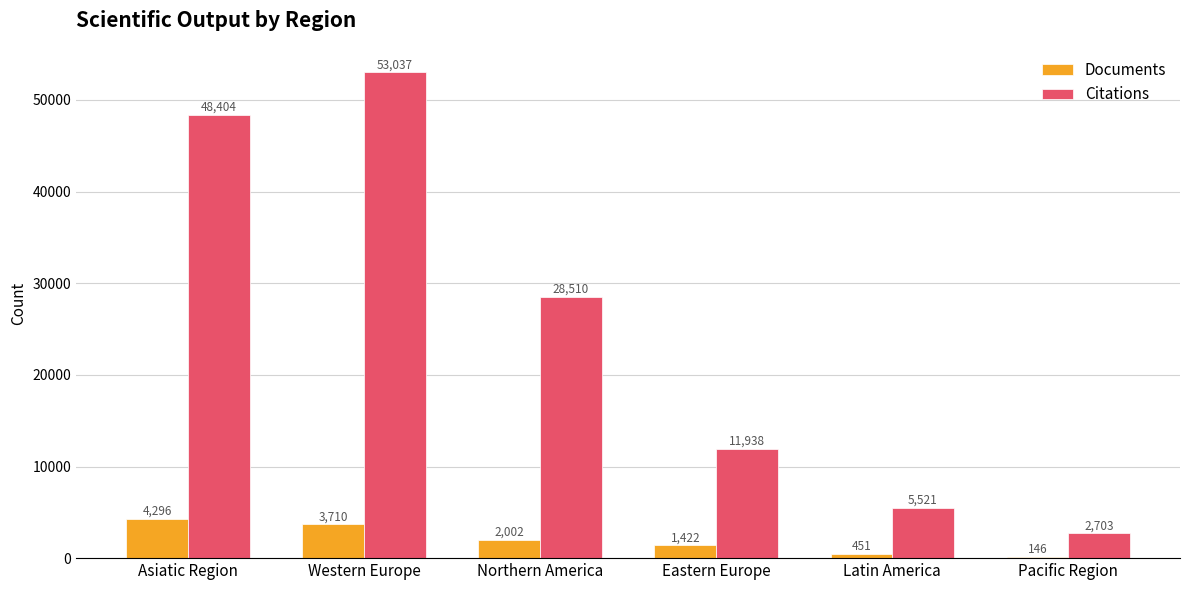

What are all the series names shown in the legend?

Documents, Citations